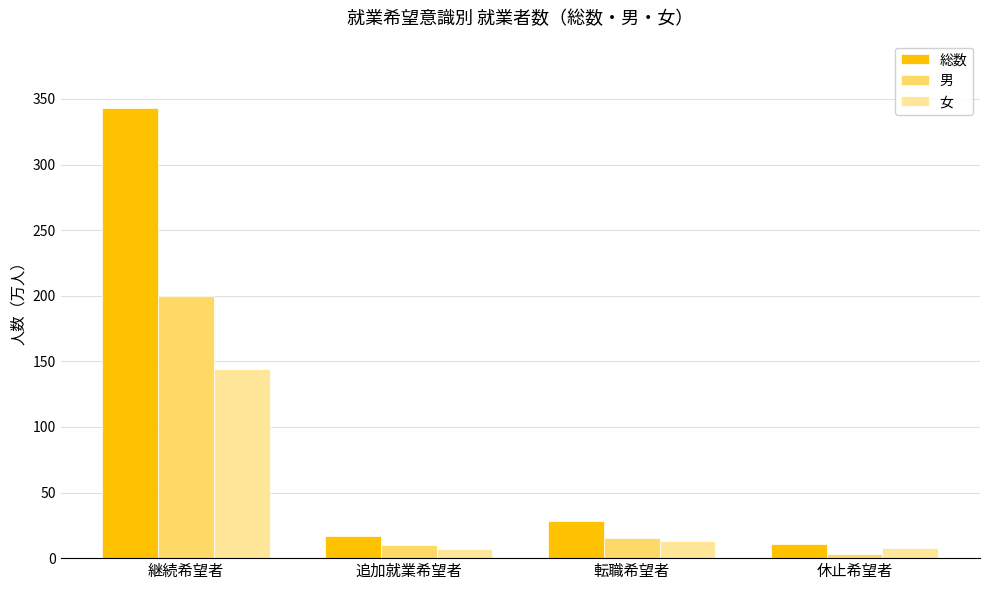

What is the spread (max minus min) of values at 継続希望者?

199